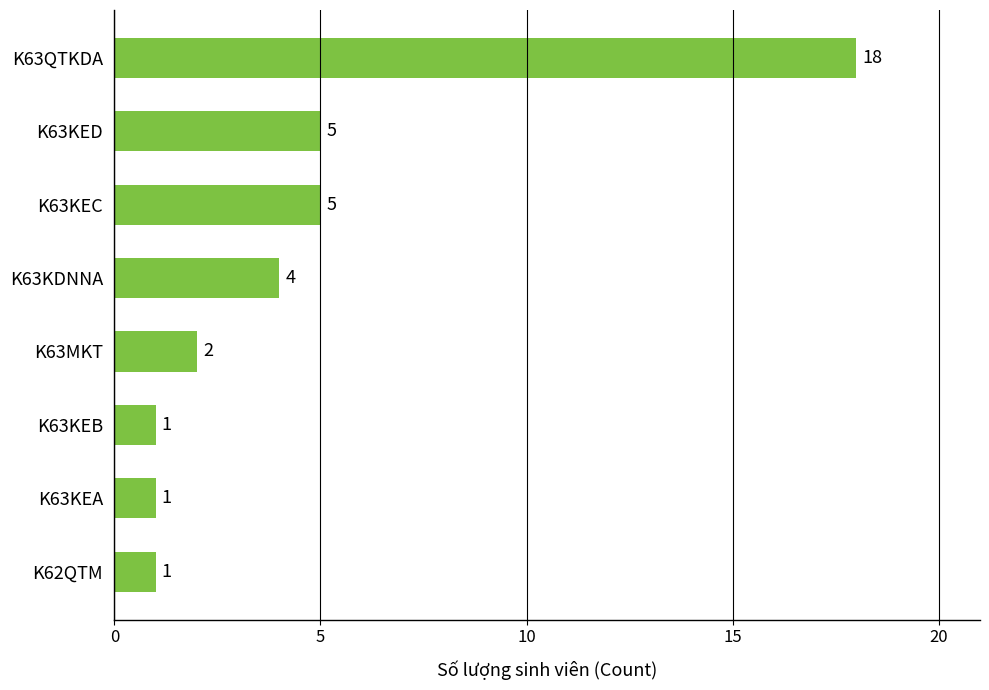

How many values are below 4?

4